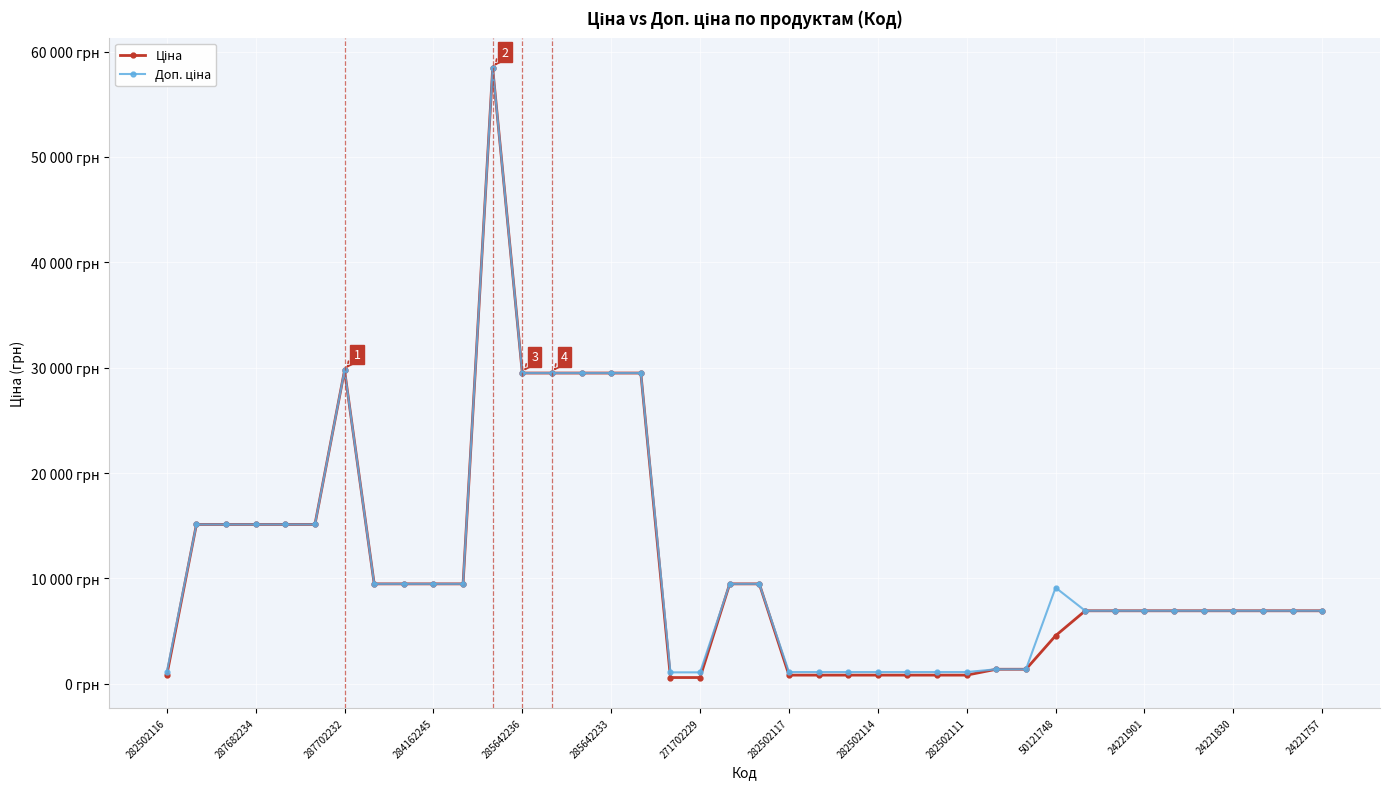

True or false: Ціна has more than 2 interior local peaks.

False